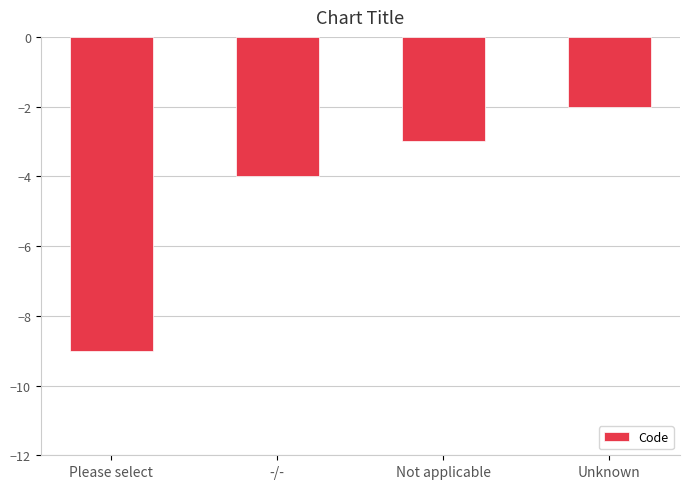

Rank the categories by value from lowest to highest.

Please select, -/-, Not applicable, Unknown